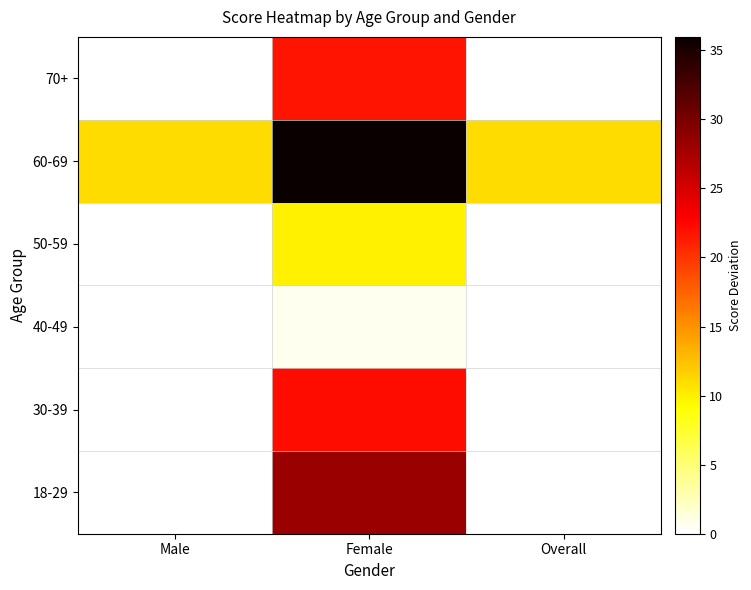

At Female, list the series in order from smallest to largest.

40-49, 50-59, 70+, 30-39, 18-29, 60-69